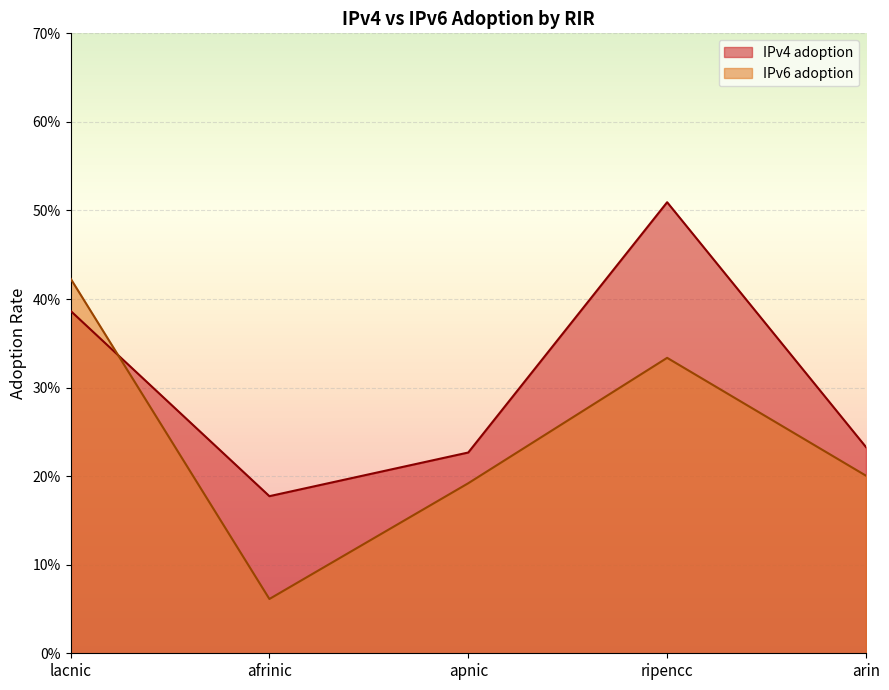

In IPv6 adoption, how many points are lower than both neighbors (excluding endpoints)?

1